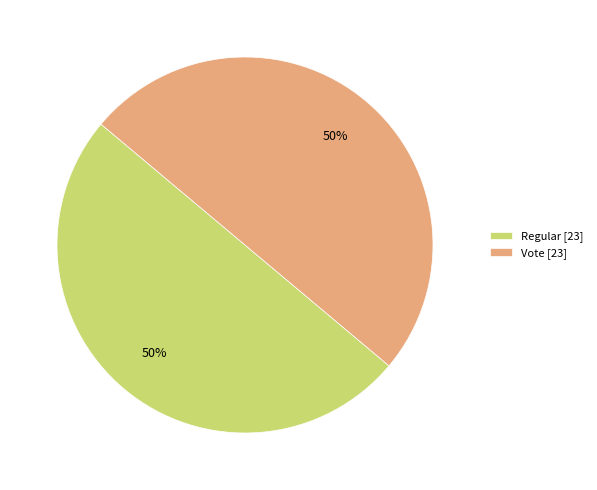

To the nearest percent, what portion does Vote represent?

50%